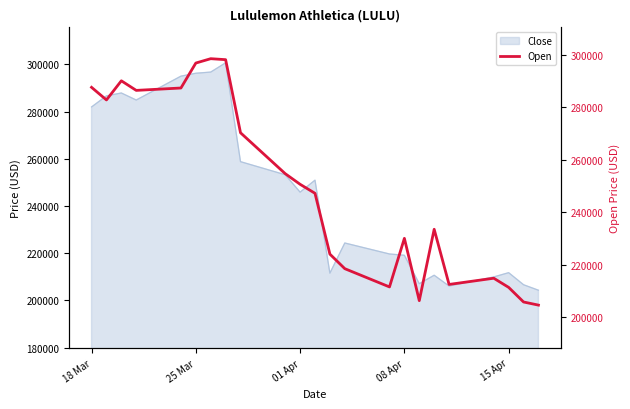

True or false: the data has more than 1 interior local peaks.

True